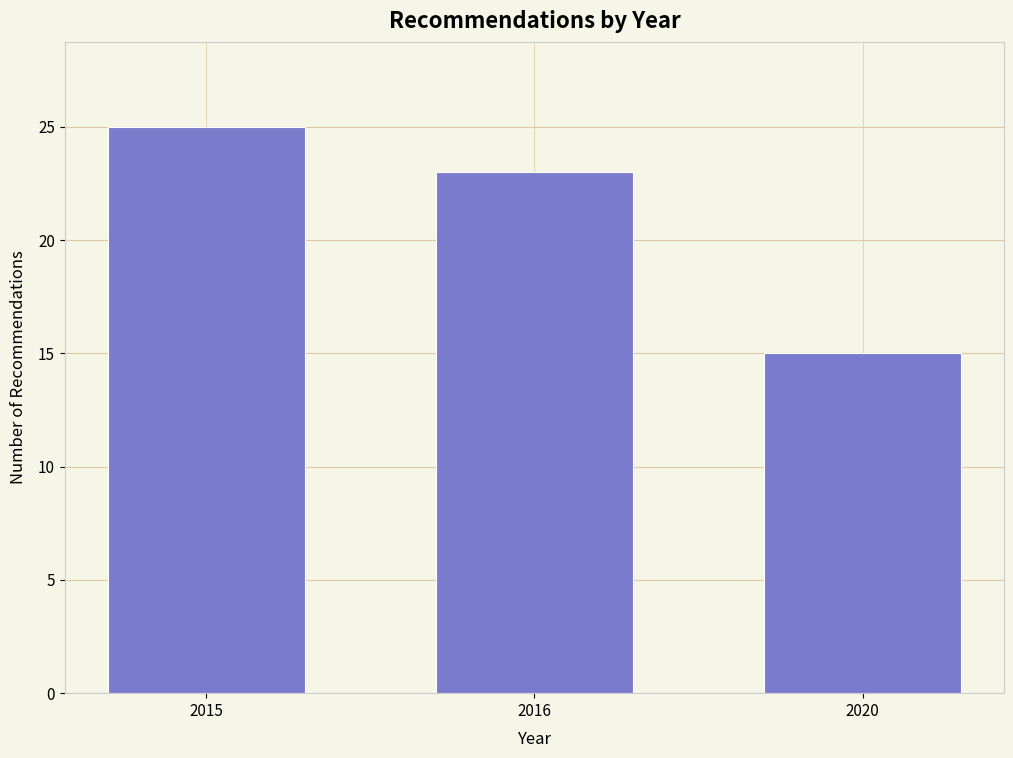

Reading left to right, extract all data points from this chart.

25	23	15